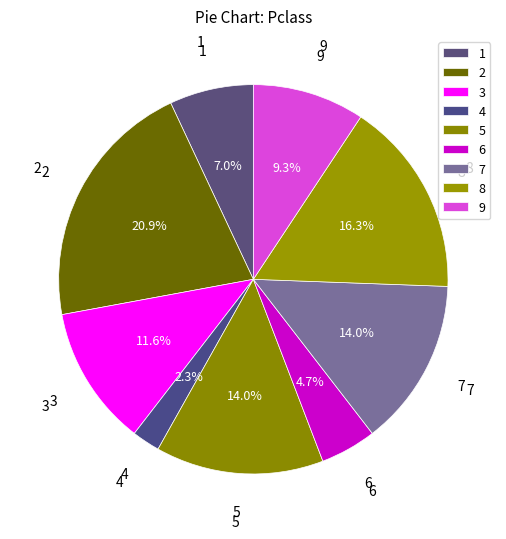

How many slices are in this pie chart?

9